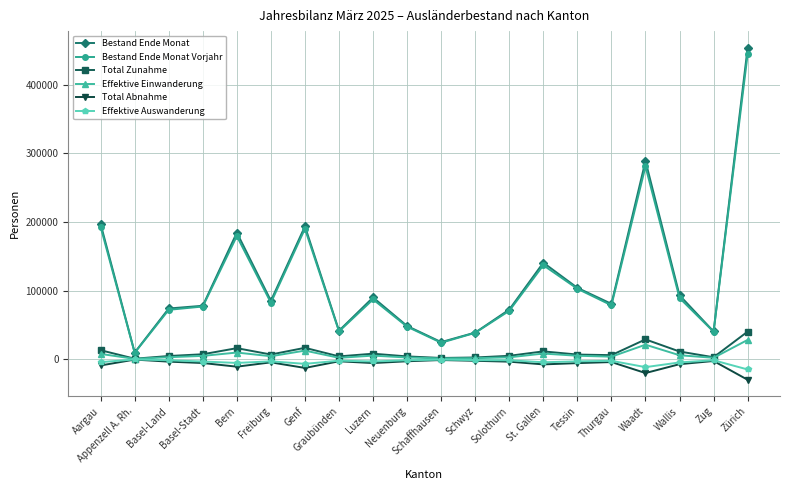

How many lines are shown in the chart?

6